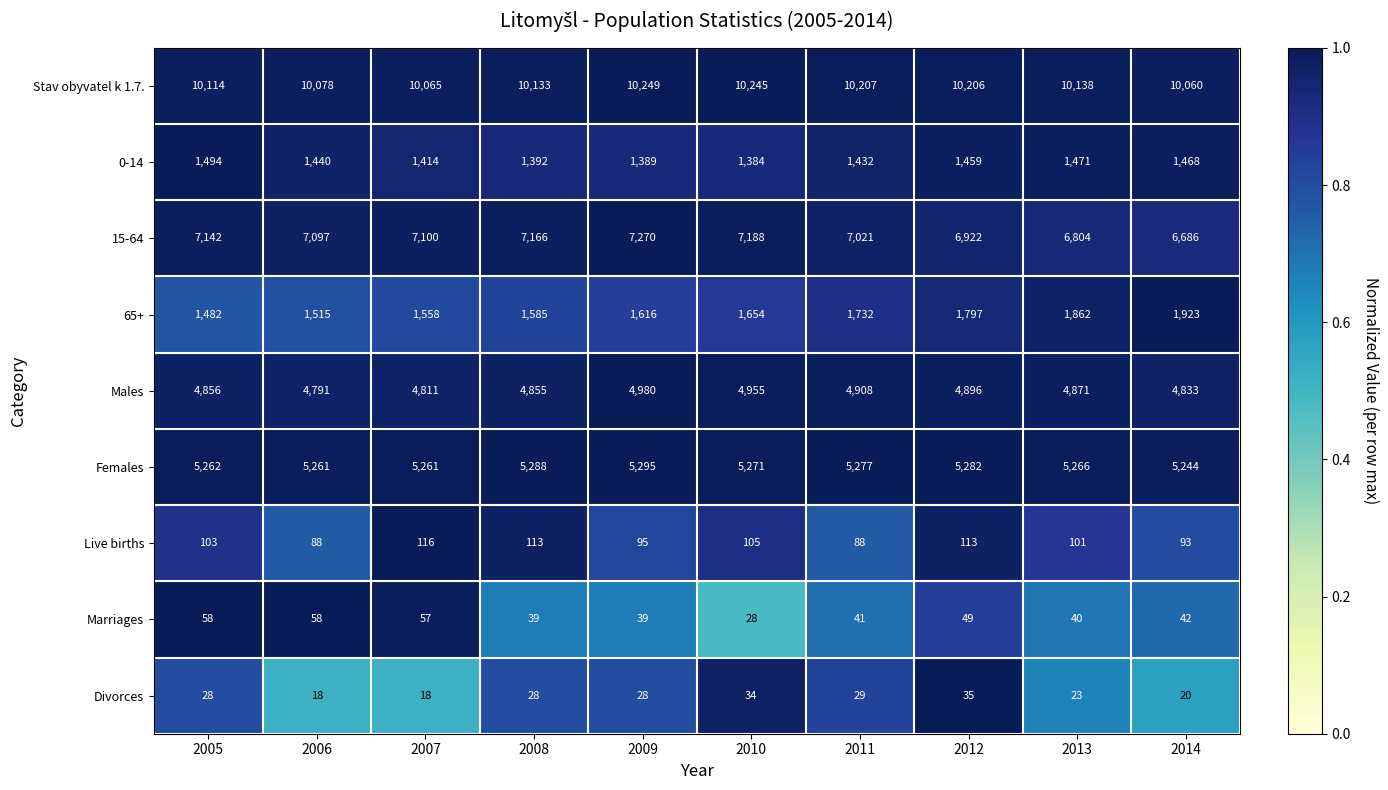

Rank the categories by 65+ value from highest to lowest.

2014, 2013, 2012, 2011, 2010, 2009, 2008, 2007, 2006, 2005